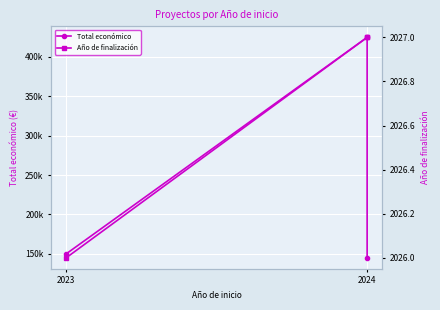

True or false: Año de finalización has a value of 3003 at 2024.

False